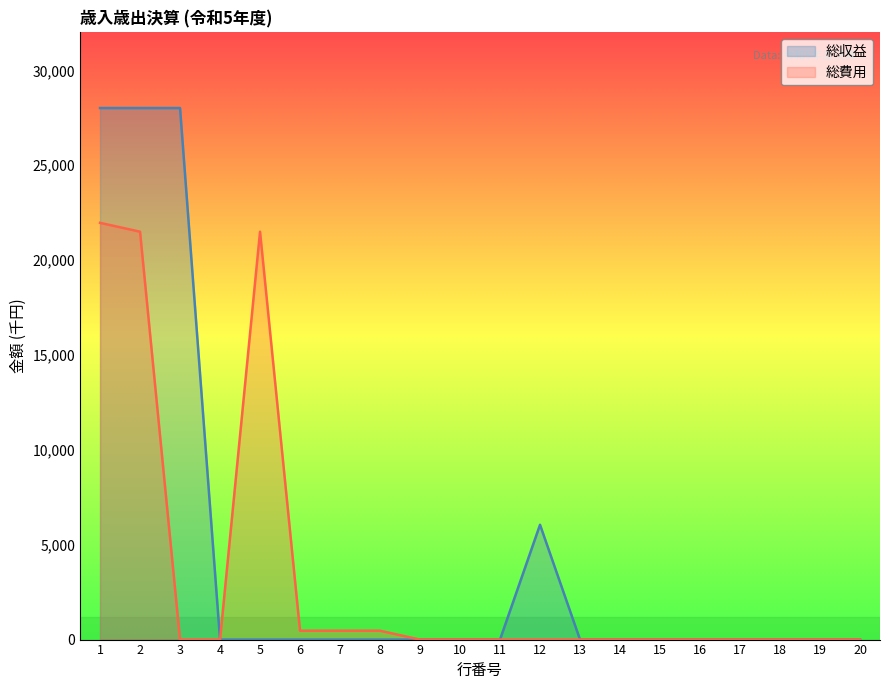

At which label is 総費用 closest to 10981?

2